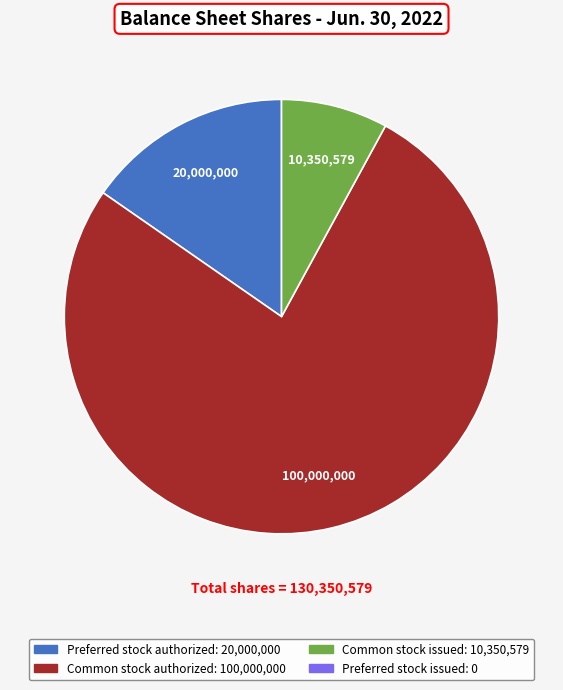

Is there any slice that represents more than half of the pie?

Yes